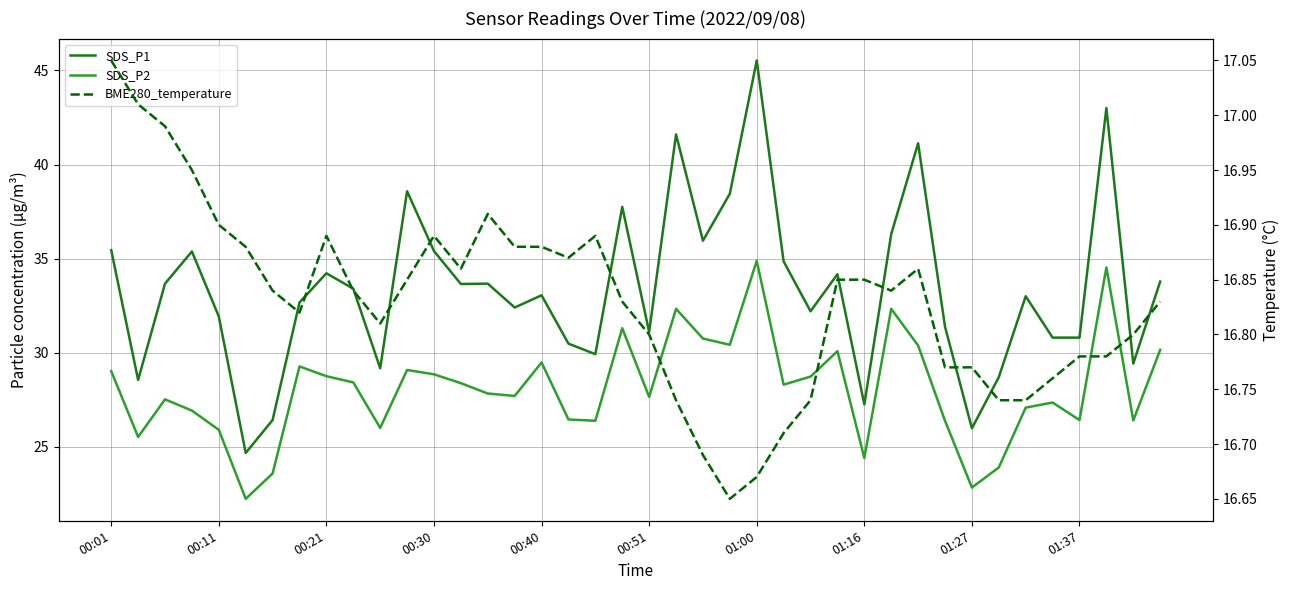

What is the value of the SDS_P2 point at the 18th from the left?

26.4